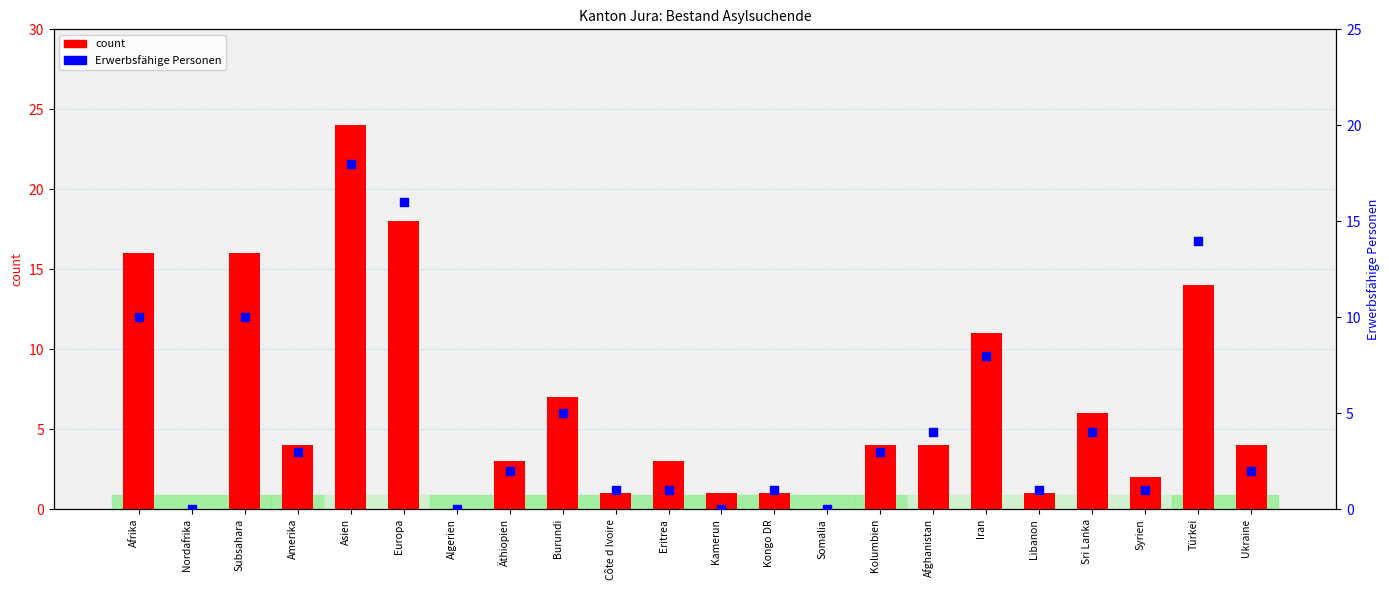

At which category is the sum across all series the highest?

Asien